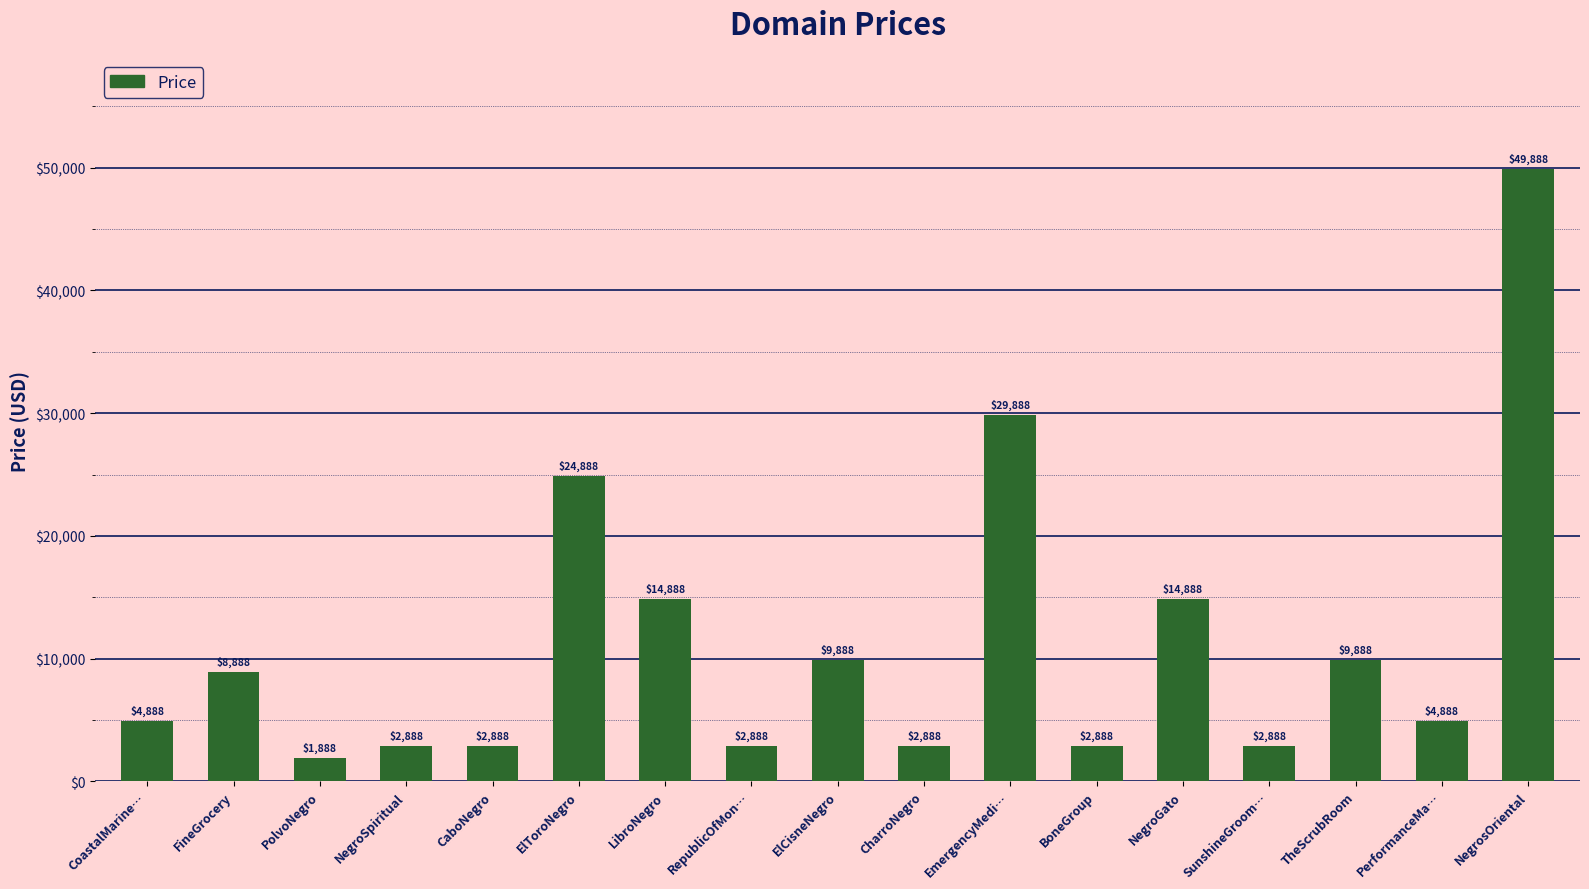

Which category has the lowest value across all series?

PolvoNegro